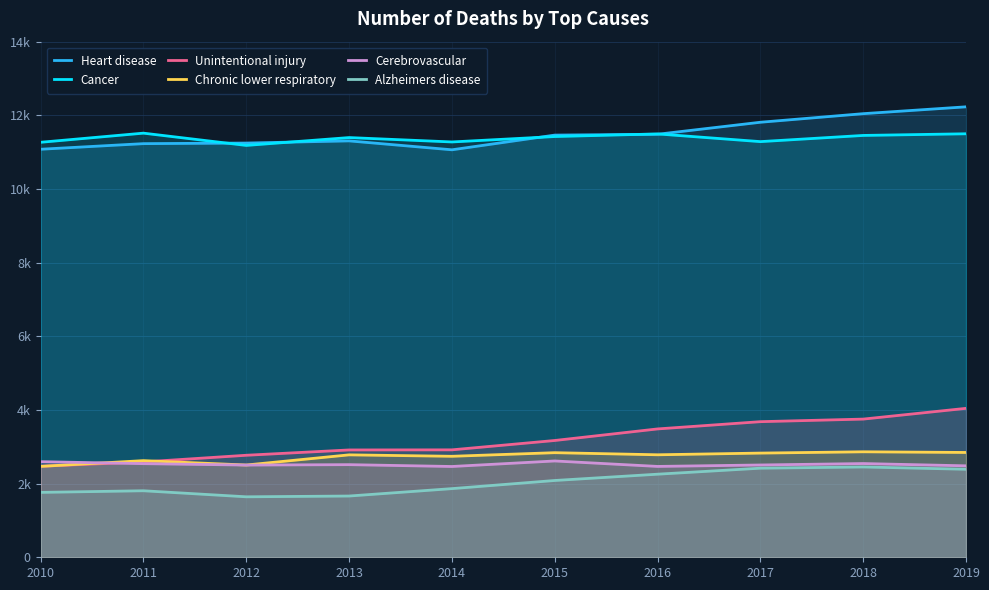

What is the total value across all series at 2015?

33598